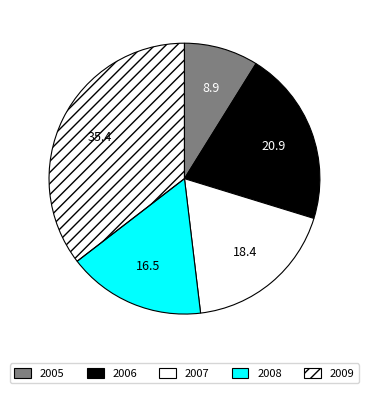

What is the ratio of the value at 2008 to the value at 2007?

0.9